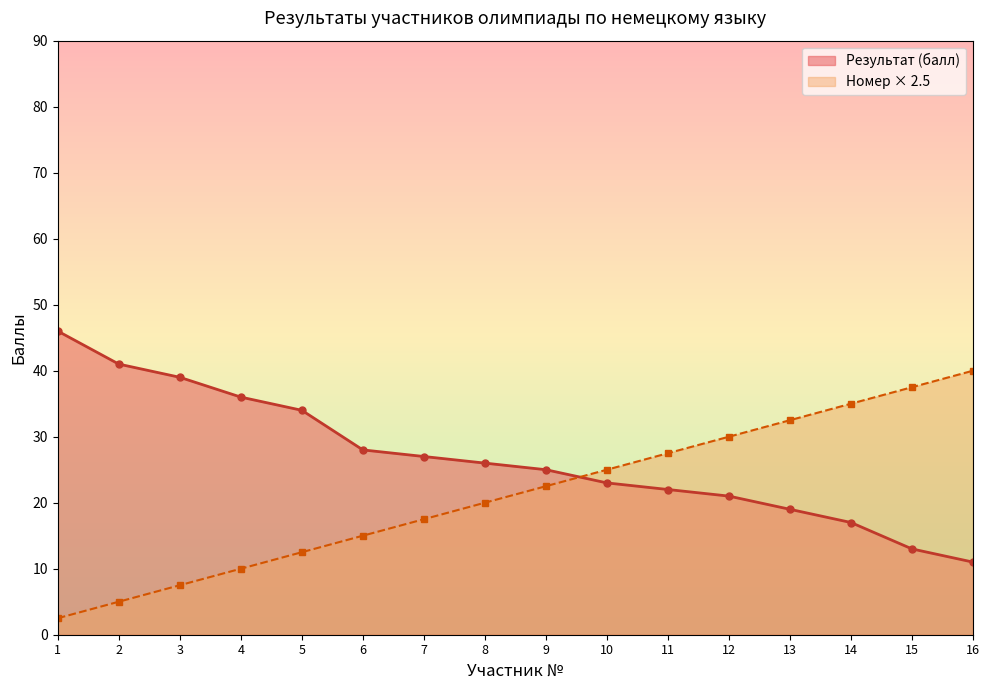

Which label corresponds to the smallest value in the chart?

1